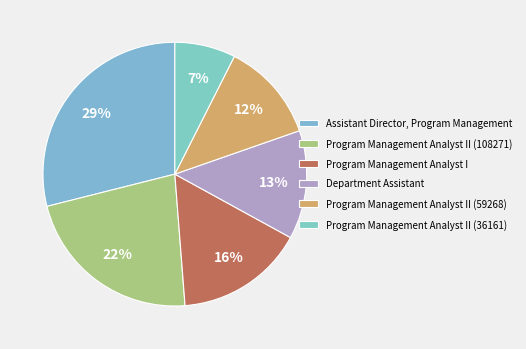

Does Assistant Director, Program Management account for over 50% of the chart?

No